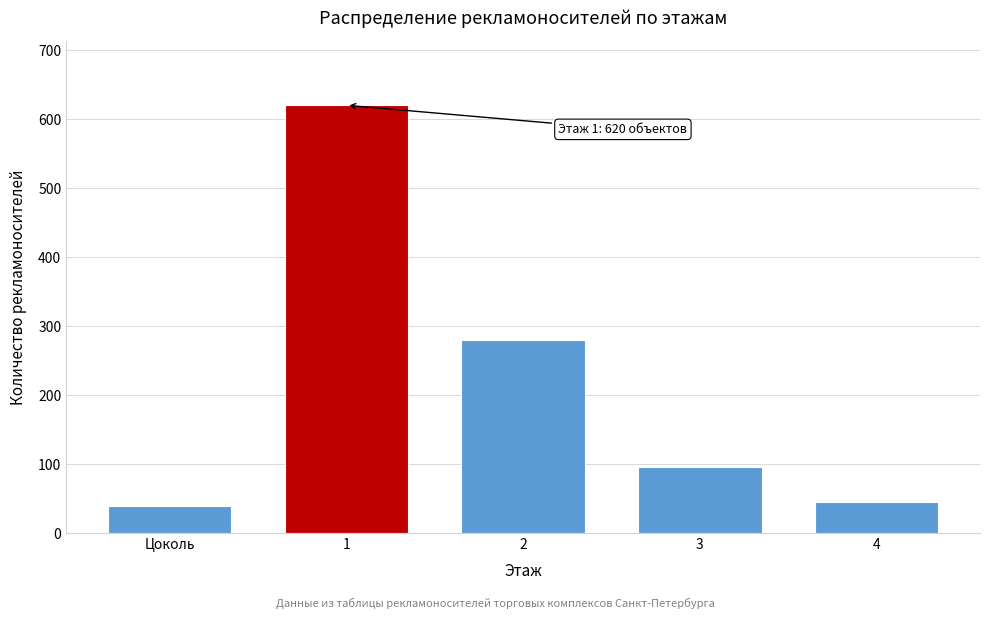

Reading left to right, extract all data points from this chart.

39	620	280	95	45